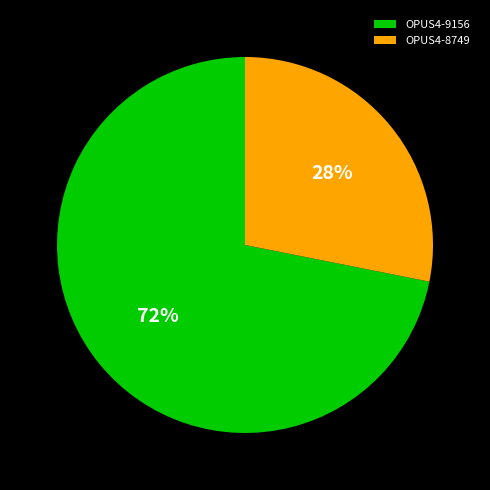

Rank the categories by value from highest to lowest.

OPUS4-9156, OPUS4-8749